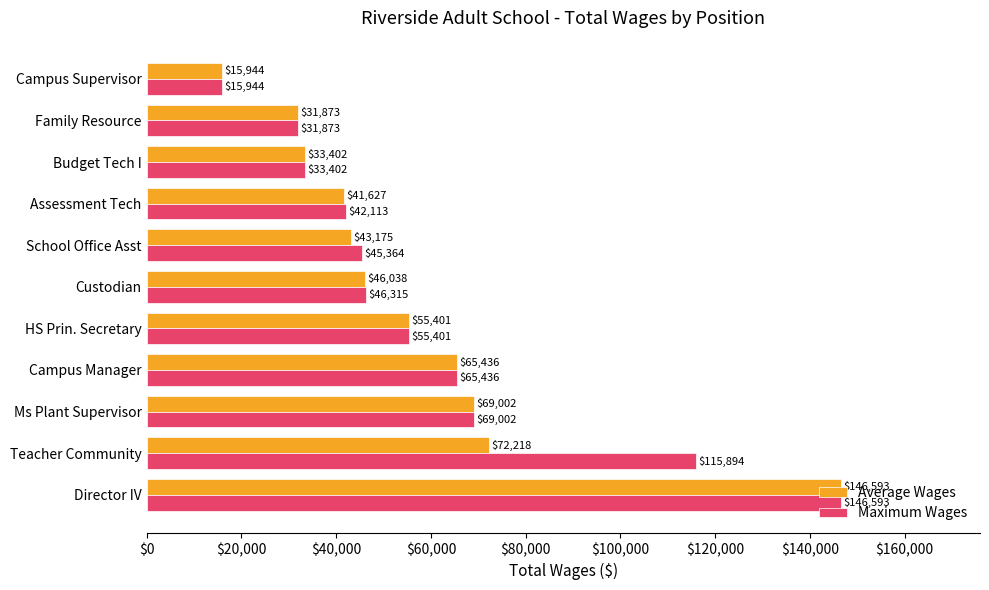

List the series in order of their overall mean, highest first.

Maximum Wages, Average Wages